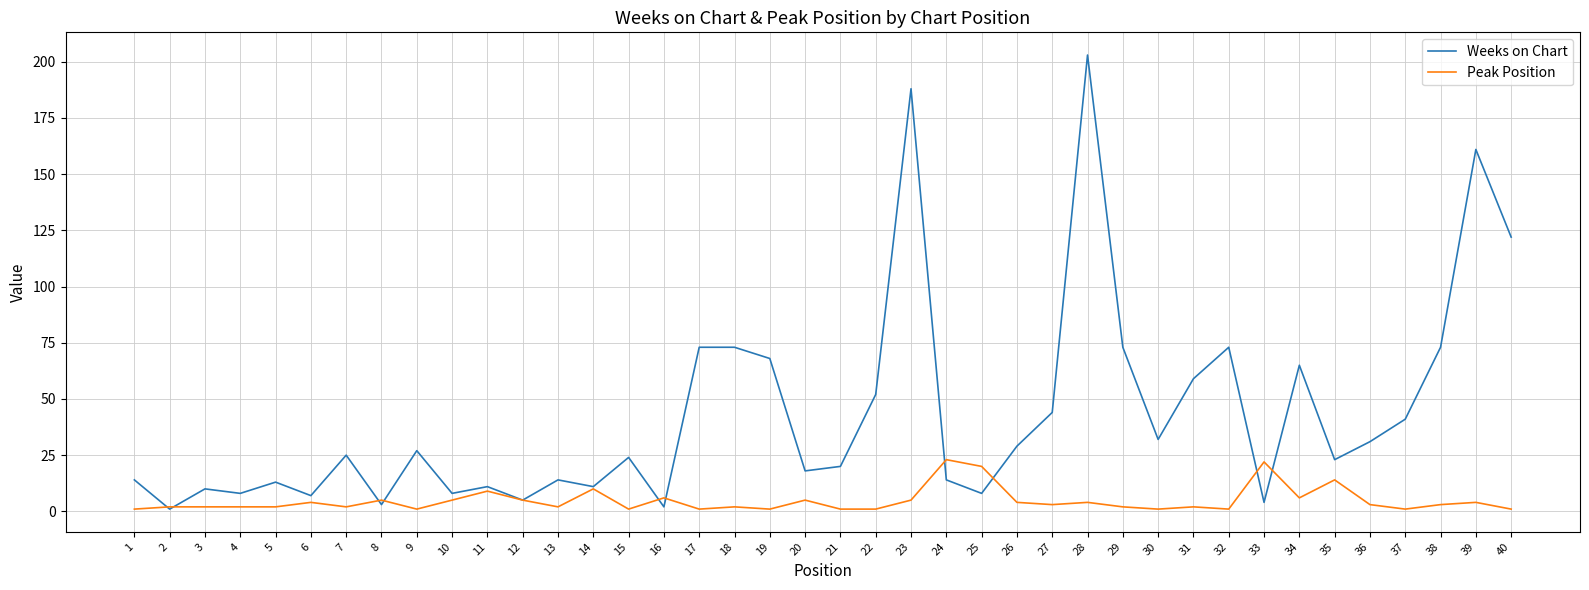

Which series has the largest total across all categories?

Weeks on Chart